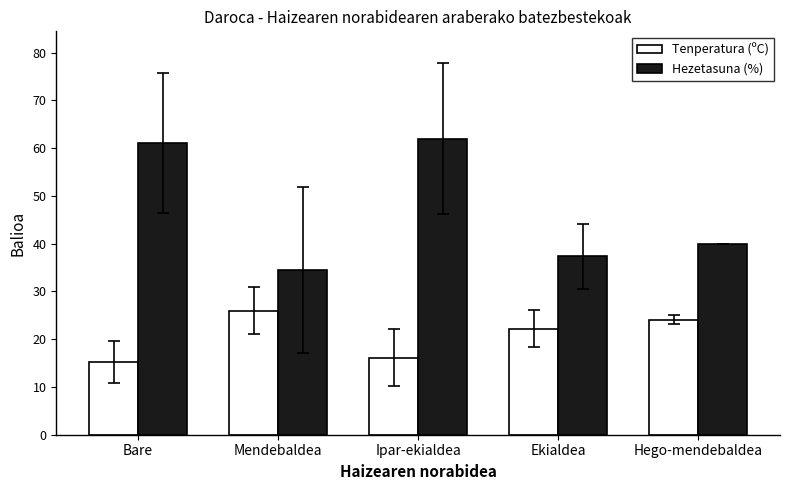

What is the approximate value of Tenperatura (ºC) at Bare?

15.2